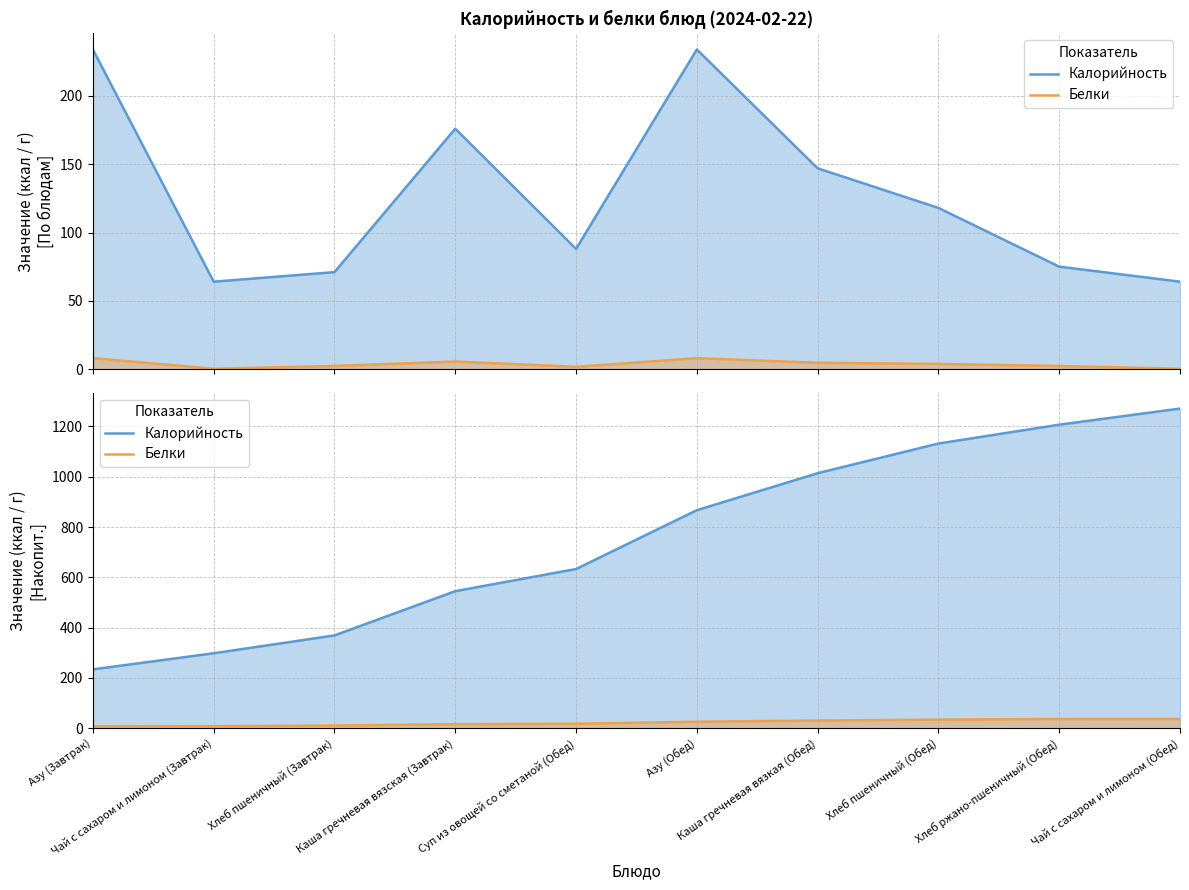

Does the chart have visible grid lines?

Yes